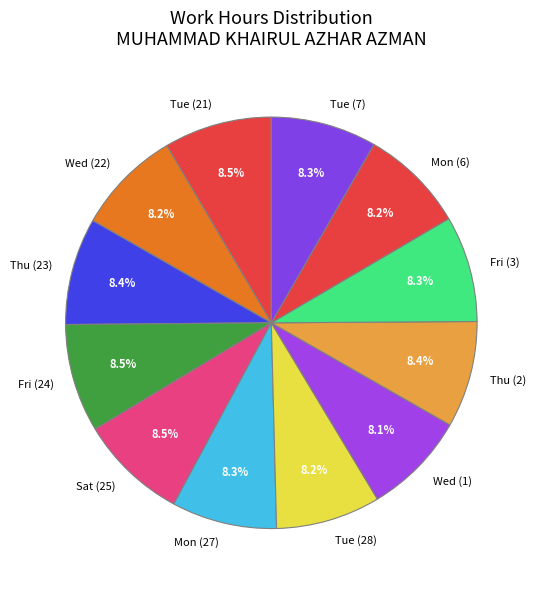

Is Tue (28) the majority of the pie?

No